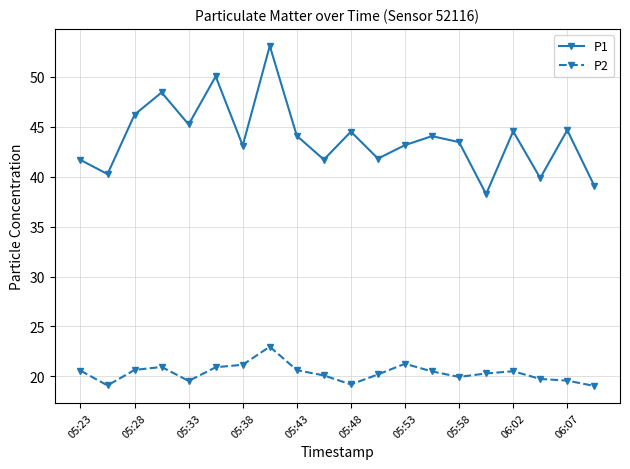

How many lines are shown in the chart?

2